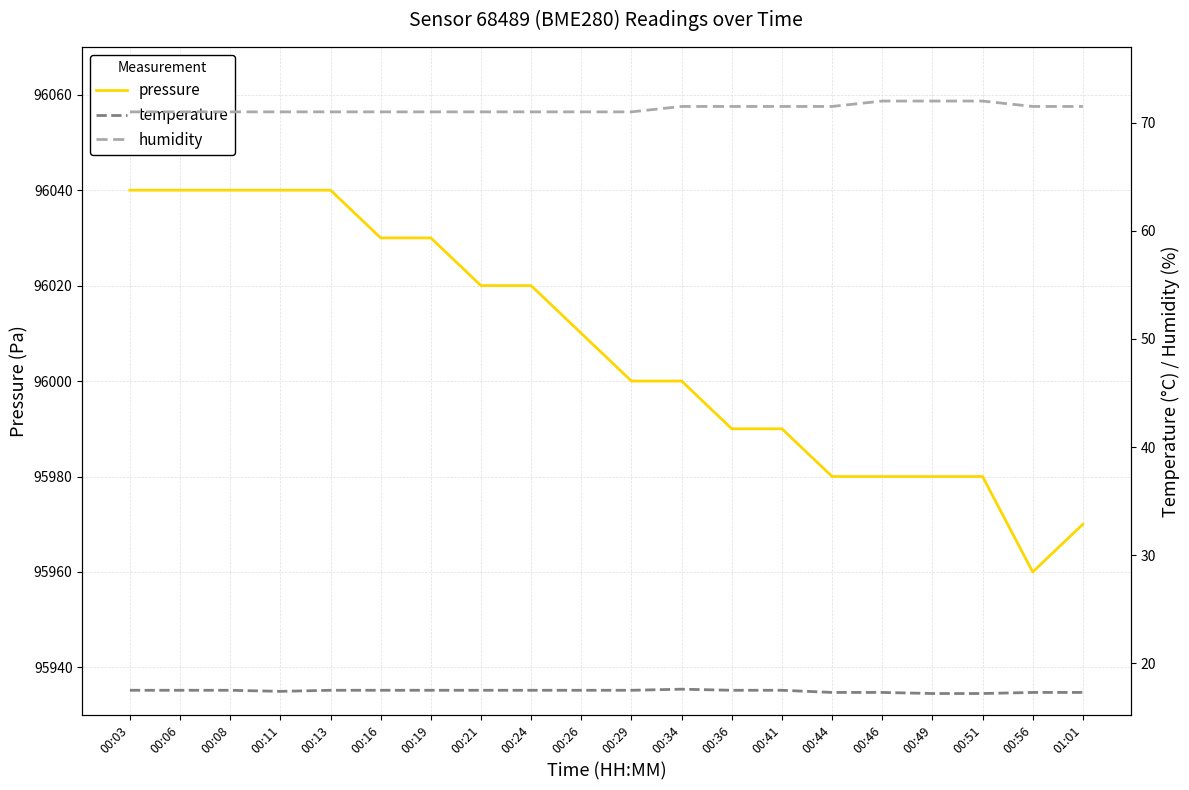

Is the value of humidity at 00:21 greater than the value of temperature at 00:29?

Yes